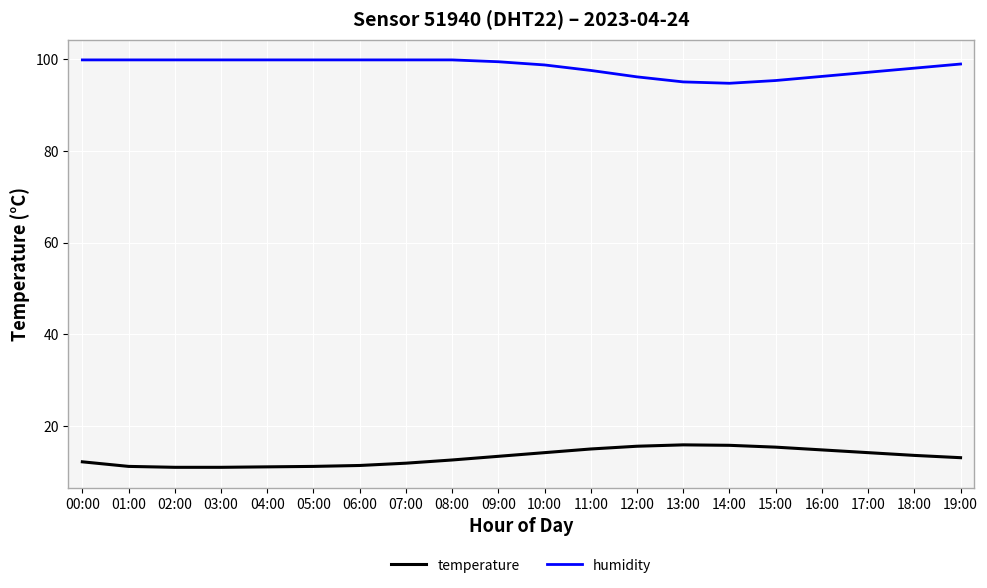

The temperature series shows 6.2 at 01:00. True or false?

False